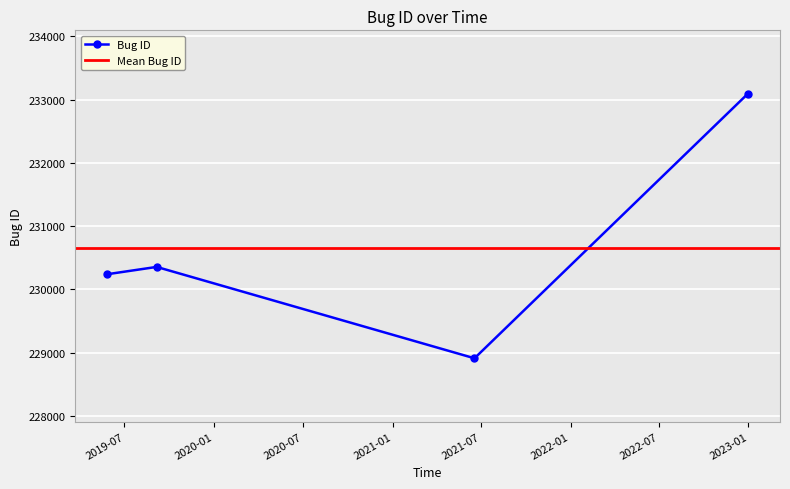

What is the lowest value of the Bug ID series?

228911